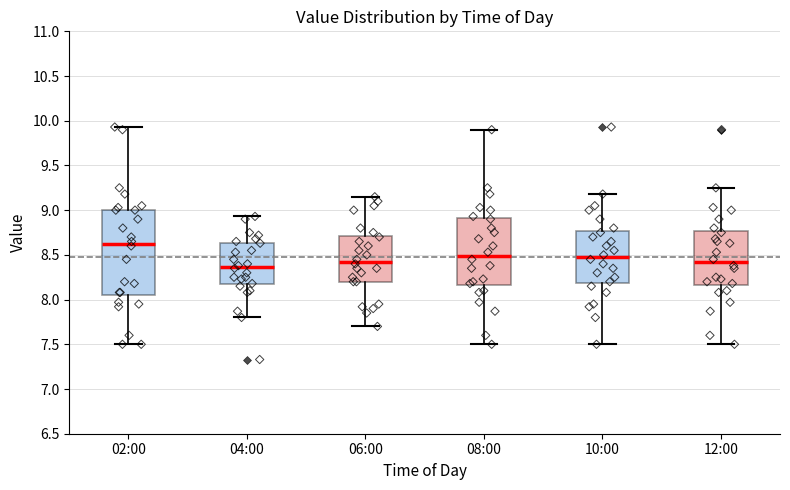

Where does the lower whisker of the box for 12:00 end on the y-axis? The values are not printed on the chart, so give them approximately, as read against the axis.

7.50